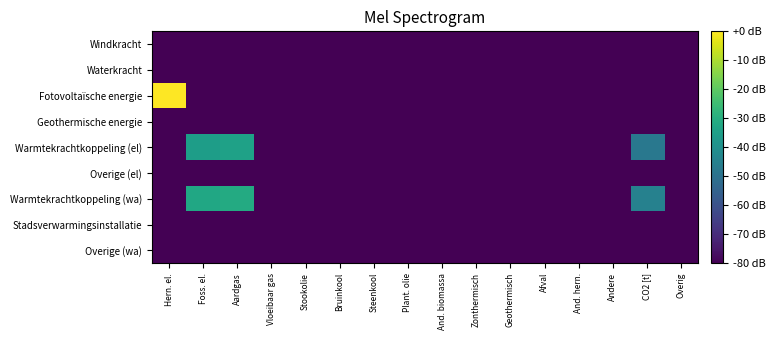

Which series has the largest range (max minus min)?

Fotovoltaïsche energie